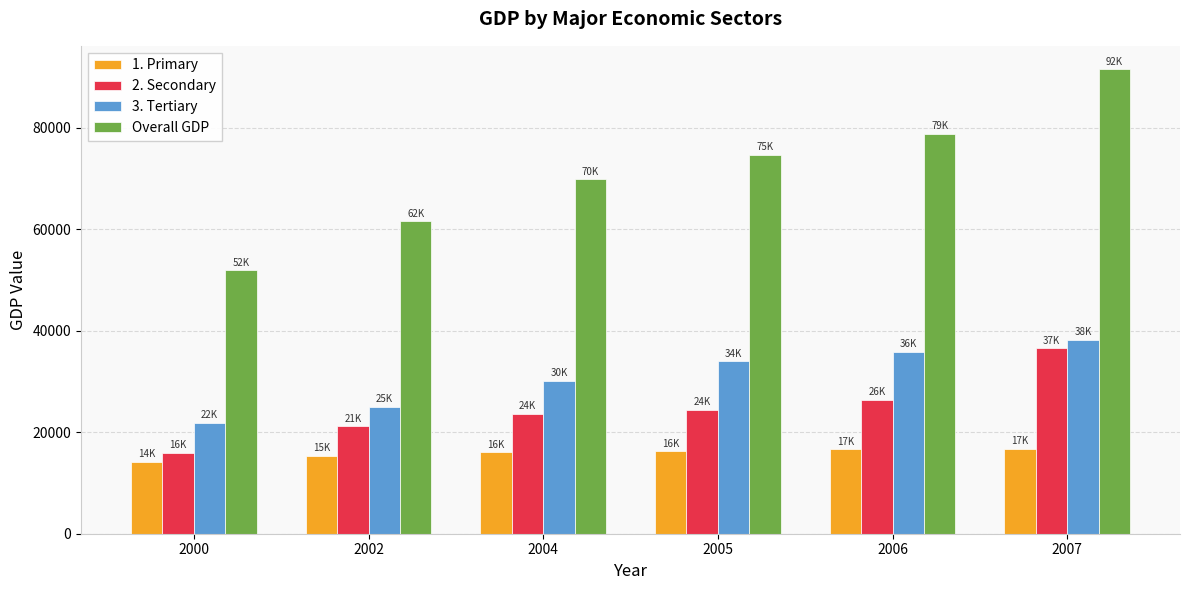

What is the sum of all Overall GDP values?

428522.8